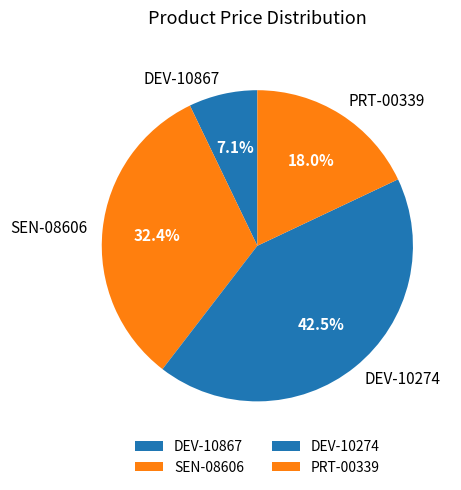

To the nearest percent, what portion does SEN-08606 represent?

32%